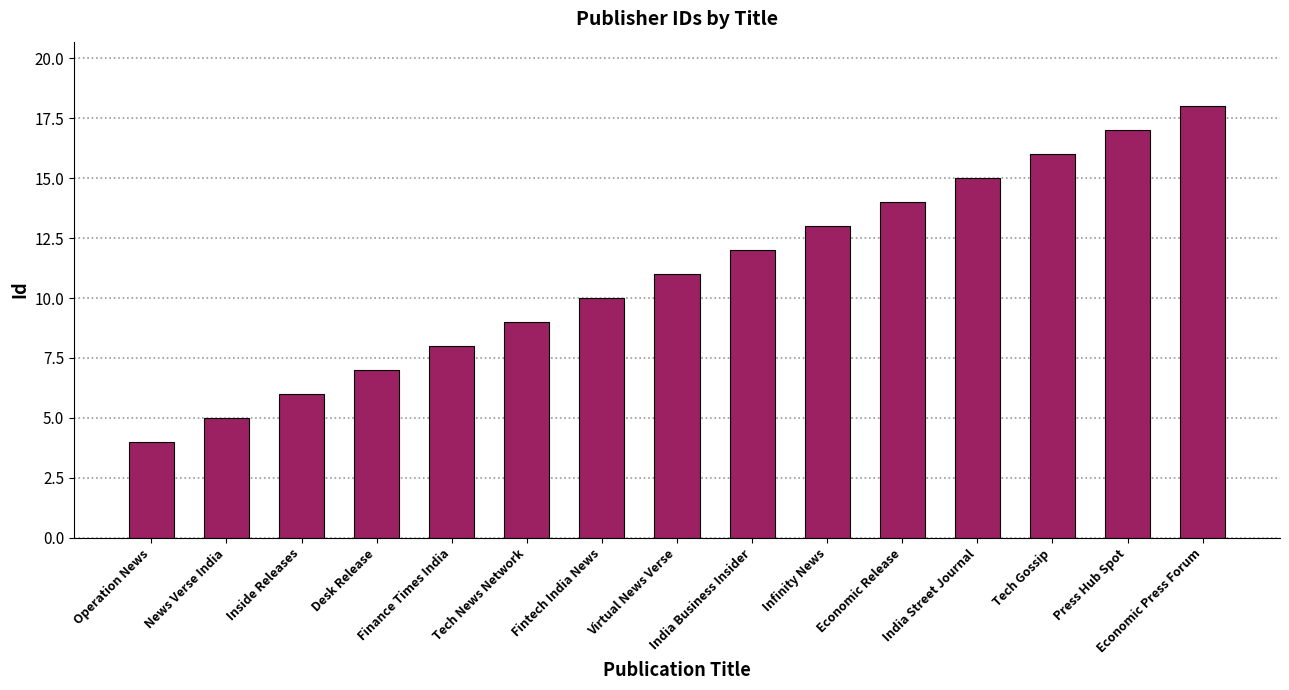

Reading right to left, what are all the values shown in this chart?

Economic Press Forum=18	Press Hub Spot=17	Tech Gossip=16	India Street Journal=15	Economic Release=14	Infinity News=13	India Business Insider=12	Virtual News Verse=11	Fintech India News=10	Tech News Network=9	Finance Times India=8	Desk Release=7	Inside Releases=6	News Verse India=5	Operation News=4